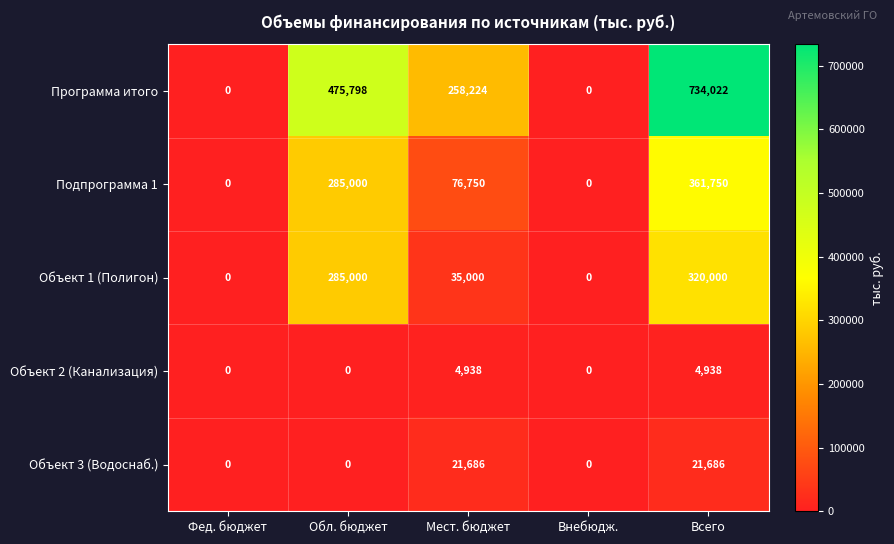

How many data points in Программа итого are less than 258224?

2